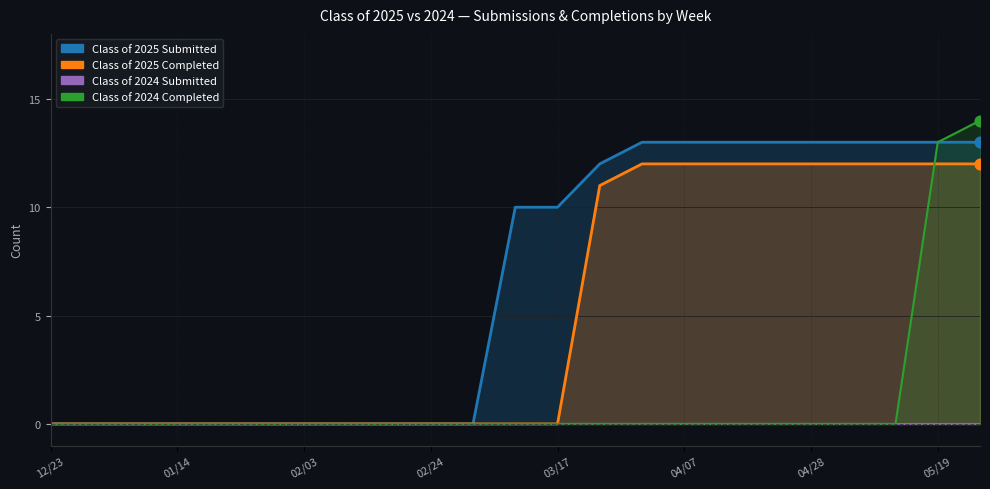

At which category is the sum across all series the highest?

05/26